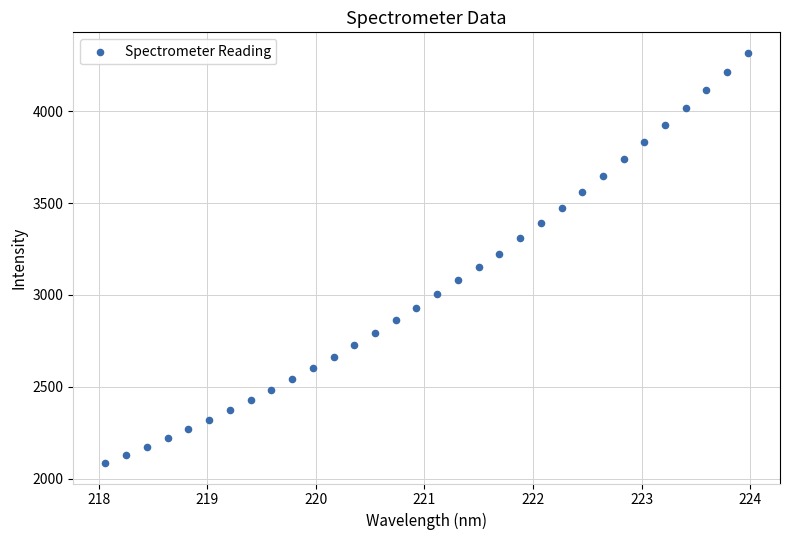

What is the range of X values (max minus min)?

5.9